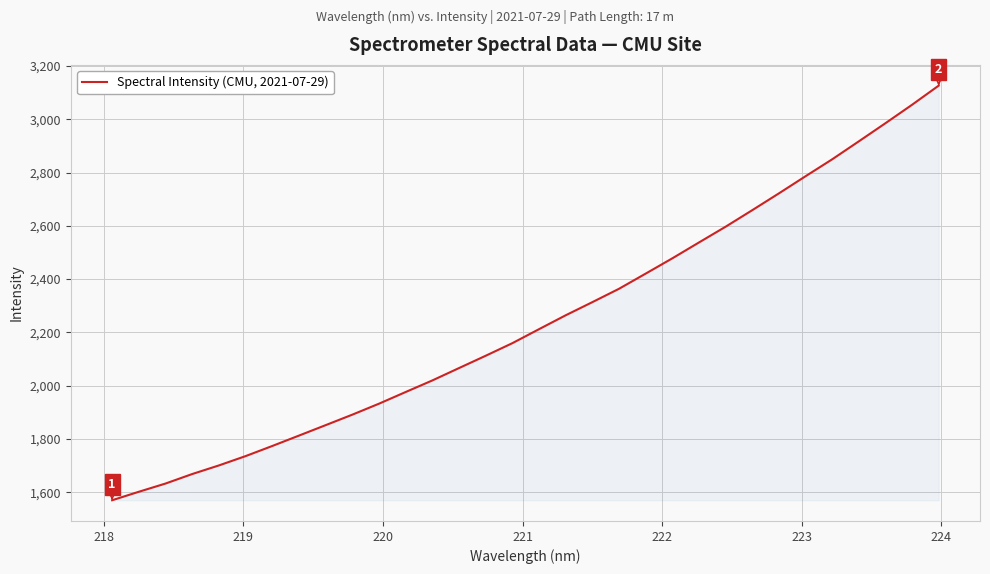

What is the smallest value displayed?

1569.9